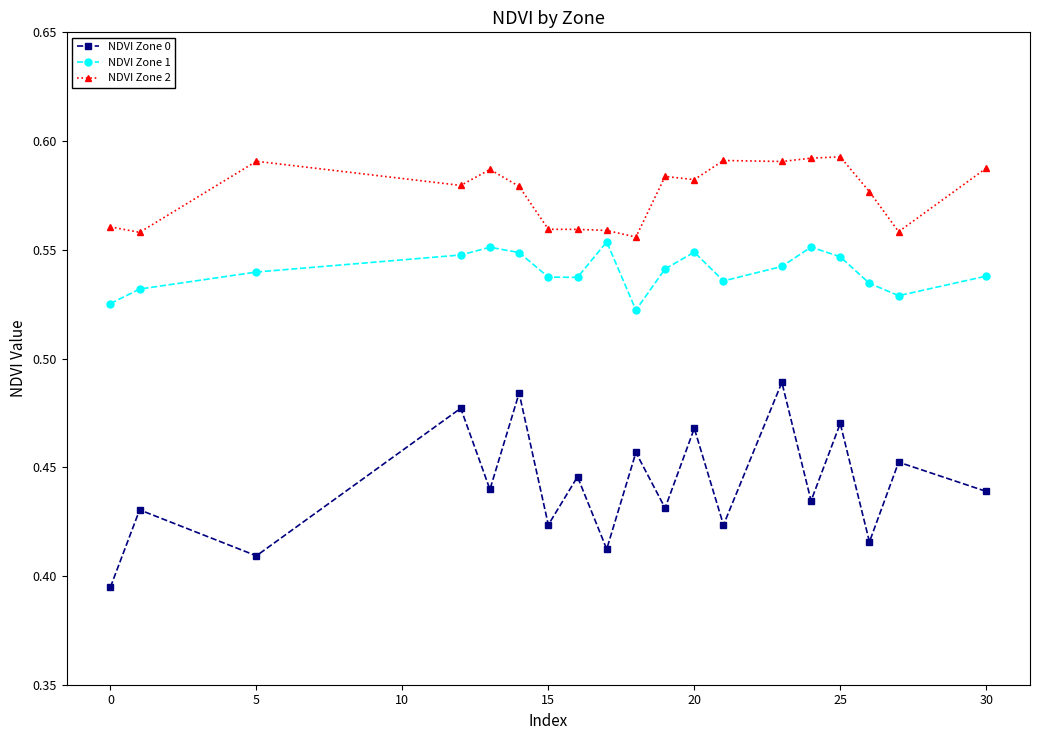

True or false: NDVI Zone 0 and NDVI Zone 2 intersect in this chart.

False